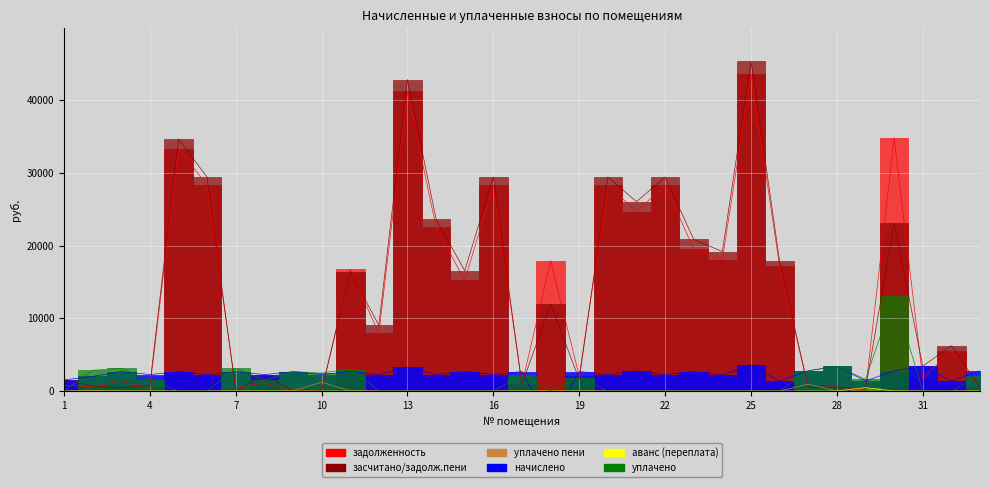

Which series has the largest total across all categories?

засчитано/задолж.пени